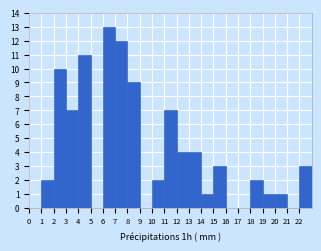

What is the height of the bar covering 11 to 12 on the x-axis? The values are not printed on the chart, so give them approximately, as read against the axis.

7